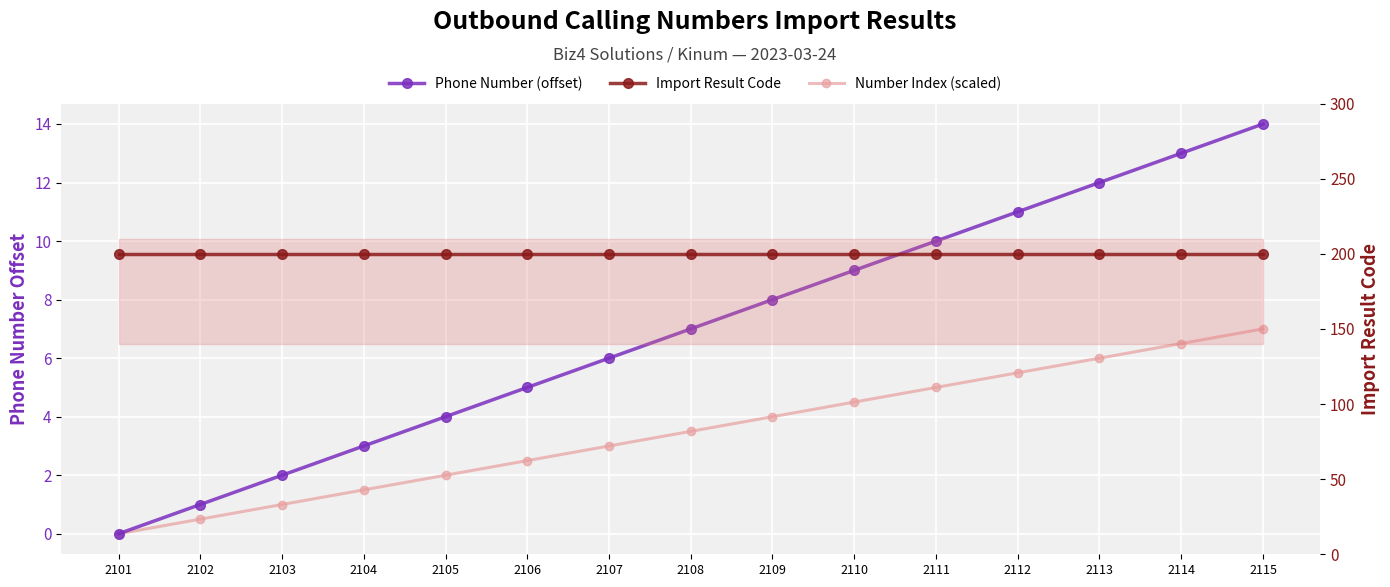

True or false: Number Index (scaled) and Phone Number (offset from base) intersect in this chart.

False